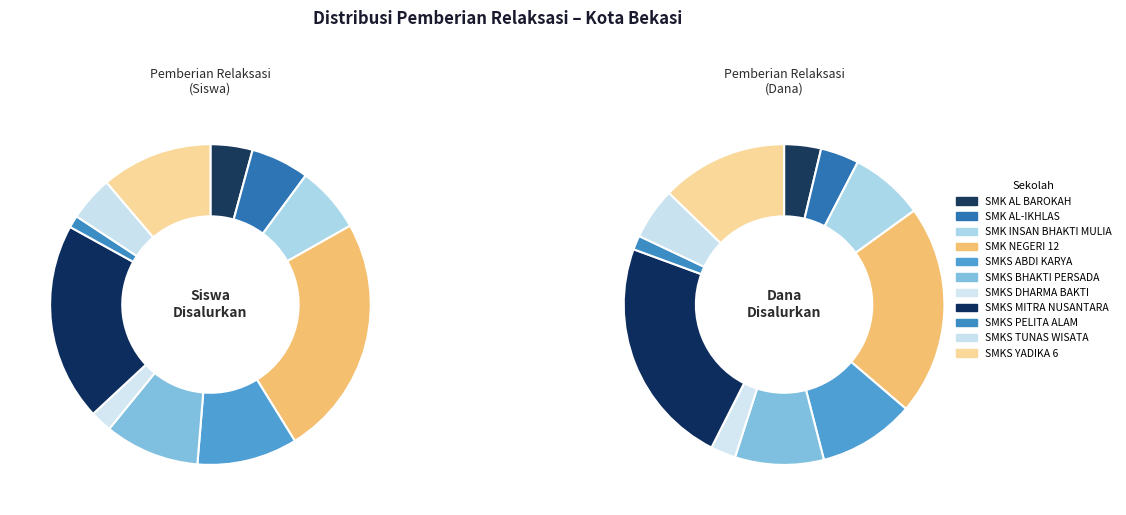

Is SMK INSAN BHAKTI MULIA the majority of the pie?

No